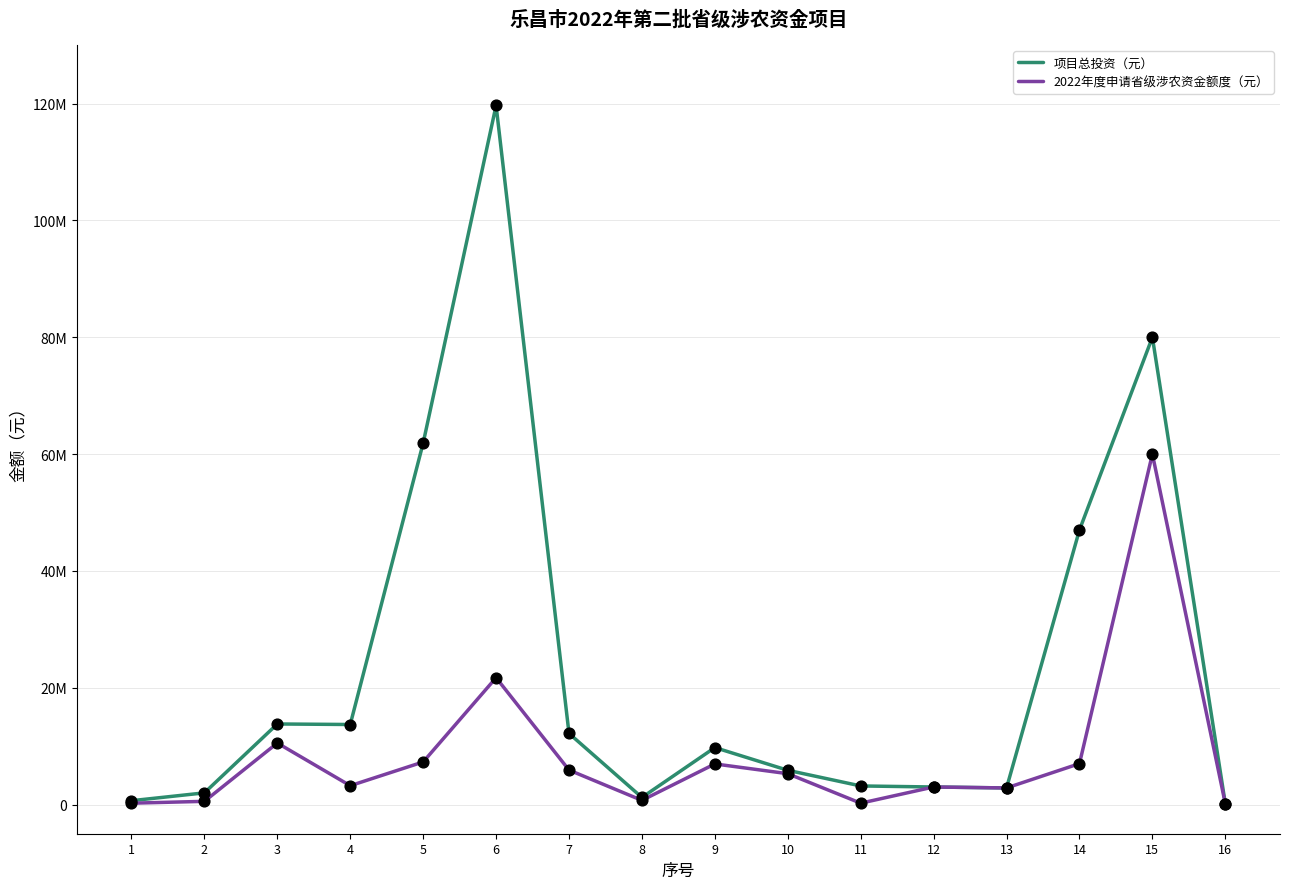

Is the value of 2022年度申请省级涉农资金额度（元） at 1 greater than the value of 项目总投资（元） at 5?

No